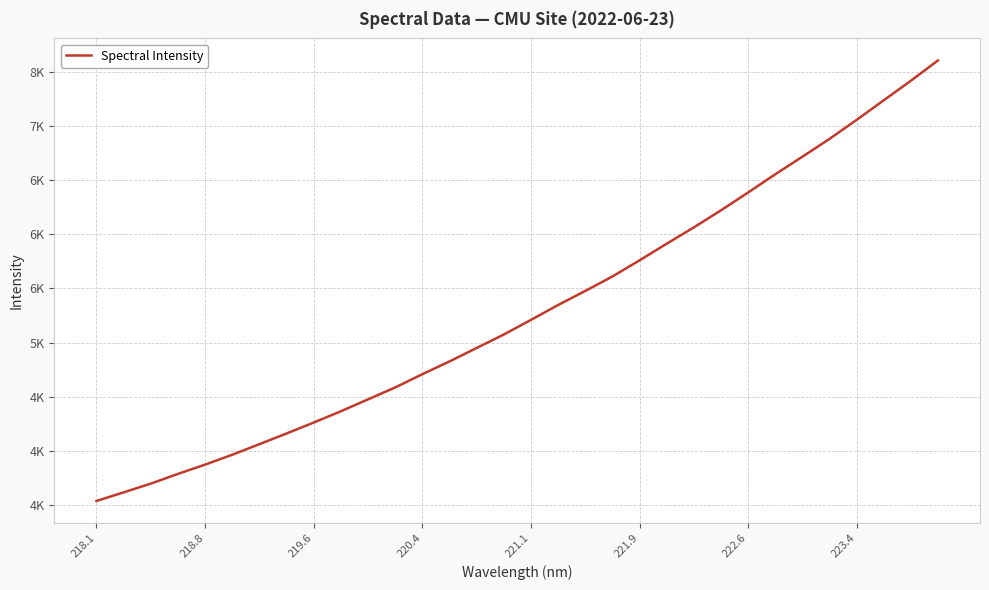

Does the chart display data point markers on the line(s)?

No